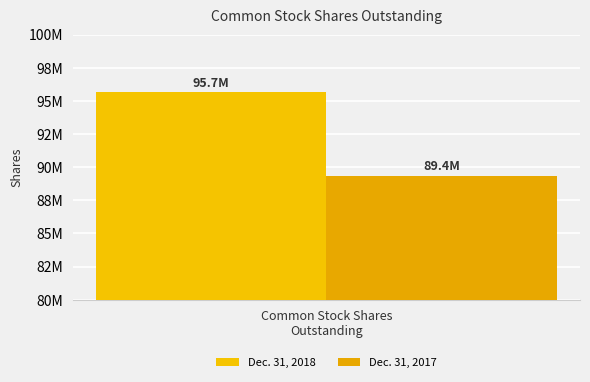

Are the bars horizontal?

No